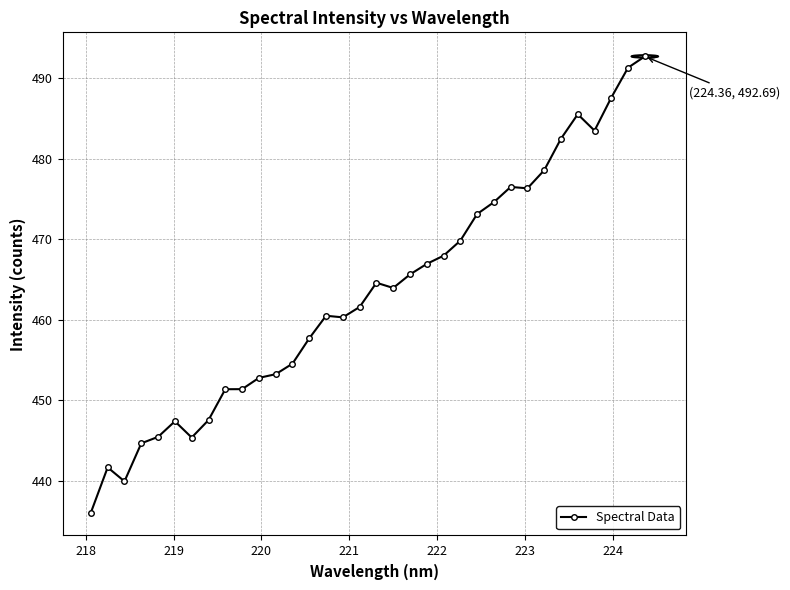

What is the average value?

463.3